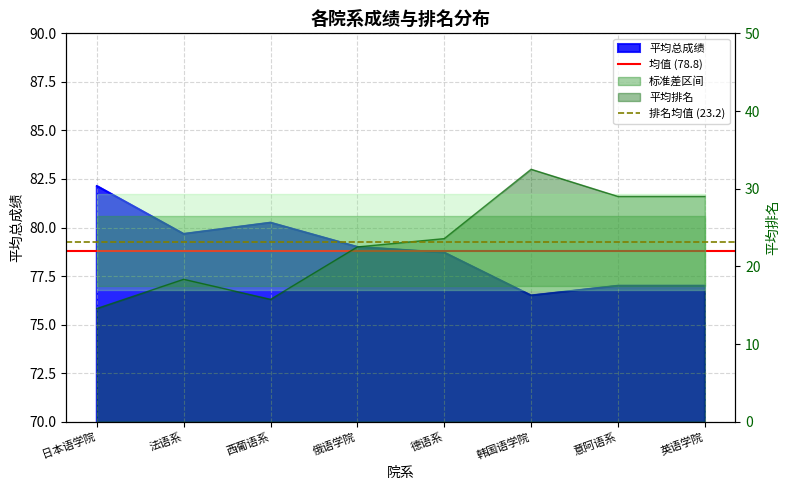

What is the spread (max minus min) of values at 法语系?

55.6